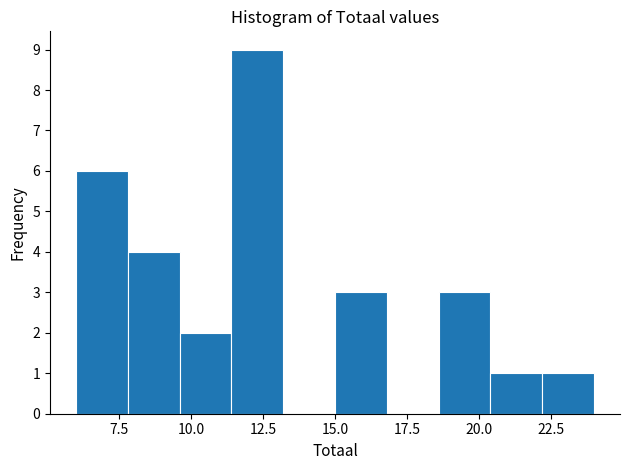

Around what value on the x-axis is the tallest bar? Give the approximate position of its centre, as read against the axis.

12.5